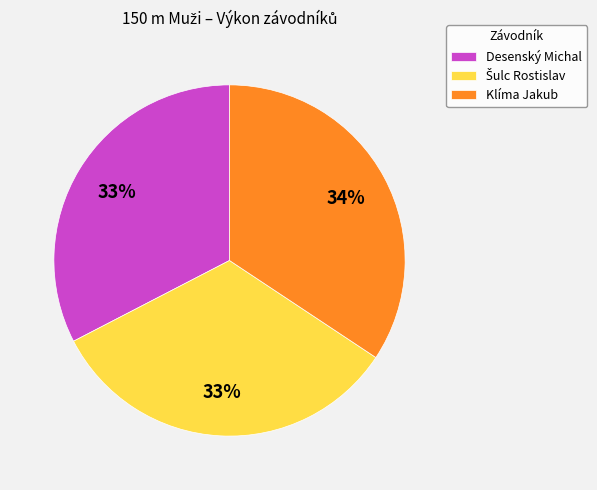

Is there a majority slice in this chart?

No